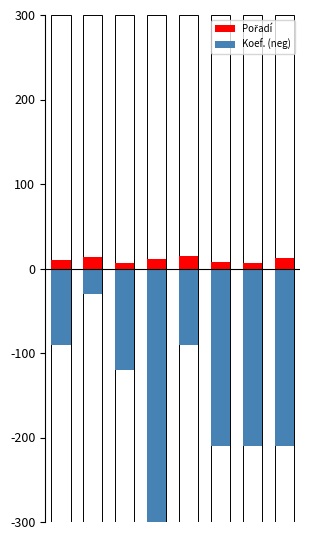

What is the maximum value for Koef. (neg)?

-30